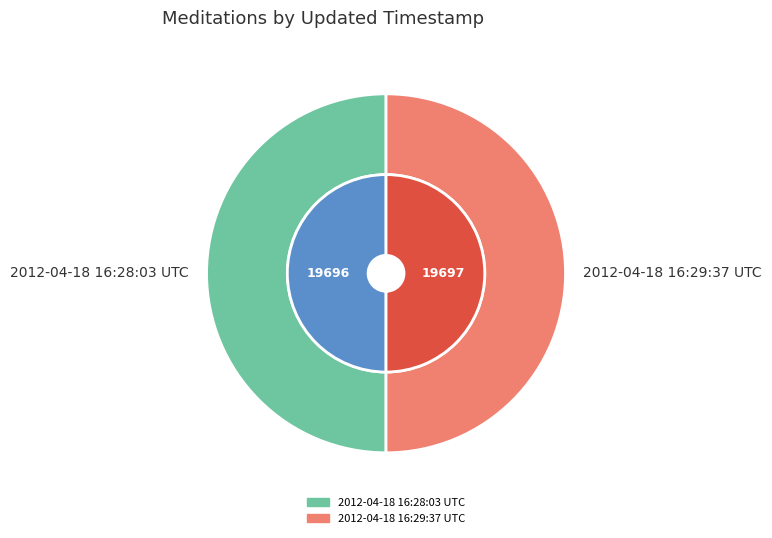

Is 2012-04-18 16:29:37 UTC the majority of the pie?

Yes